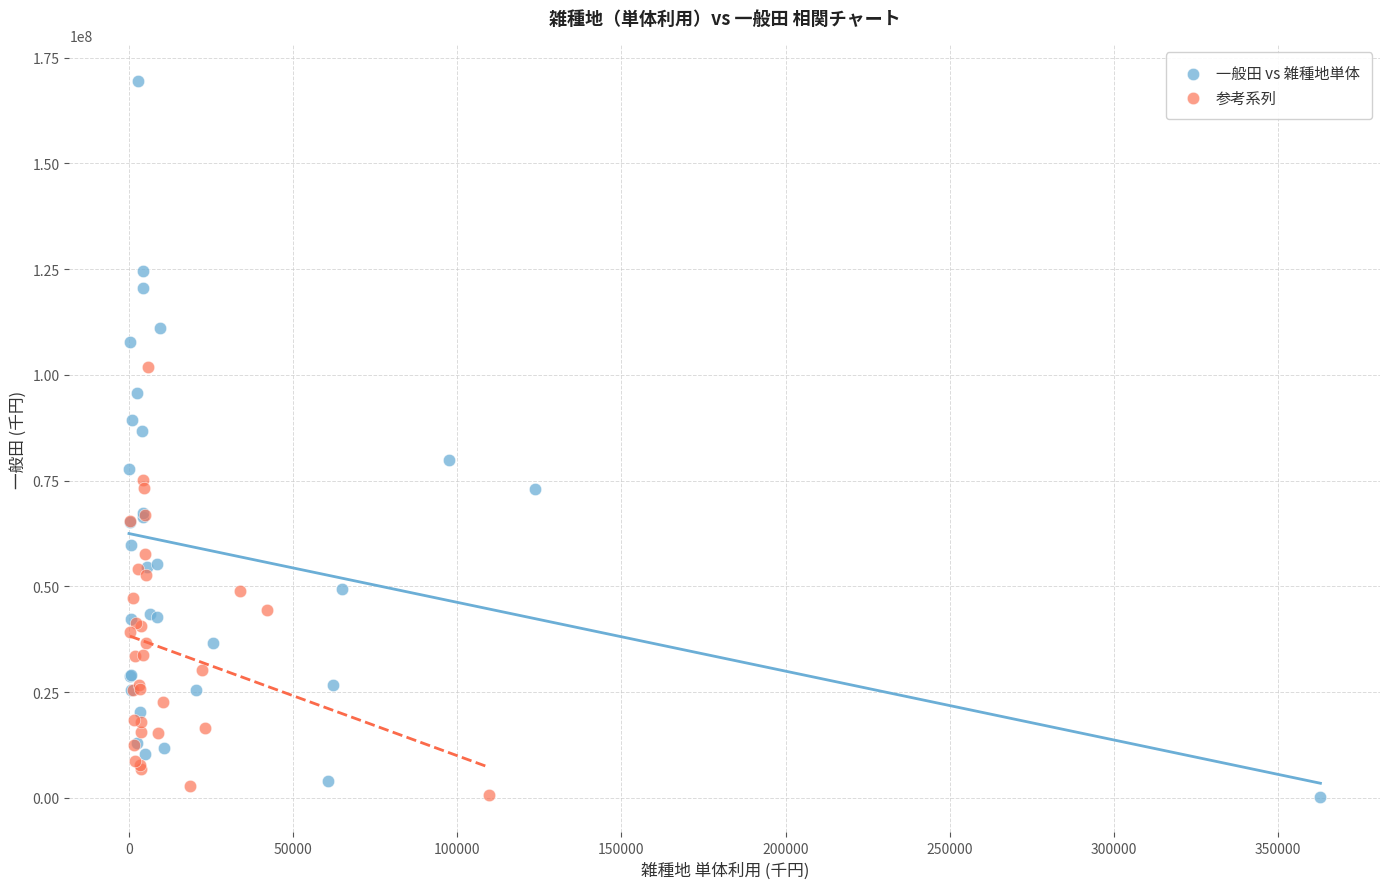

Which series has the largest Y range (max minus min)?

一般田 vs 雑種地単体